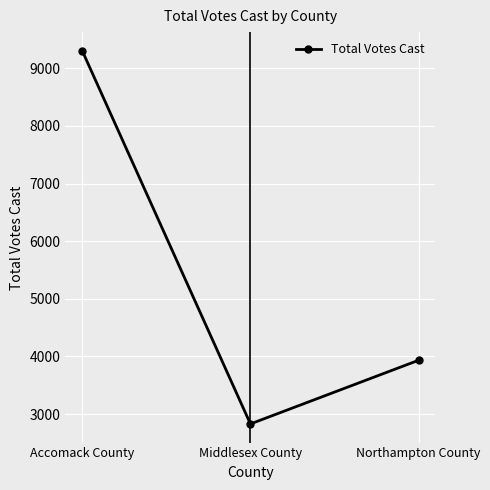

List the labels in order of value, largest first.

Accomack County, Northampton County, Middlesex County